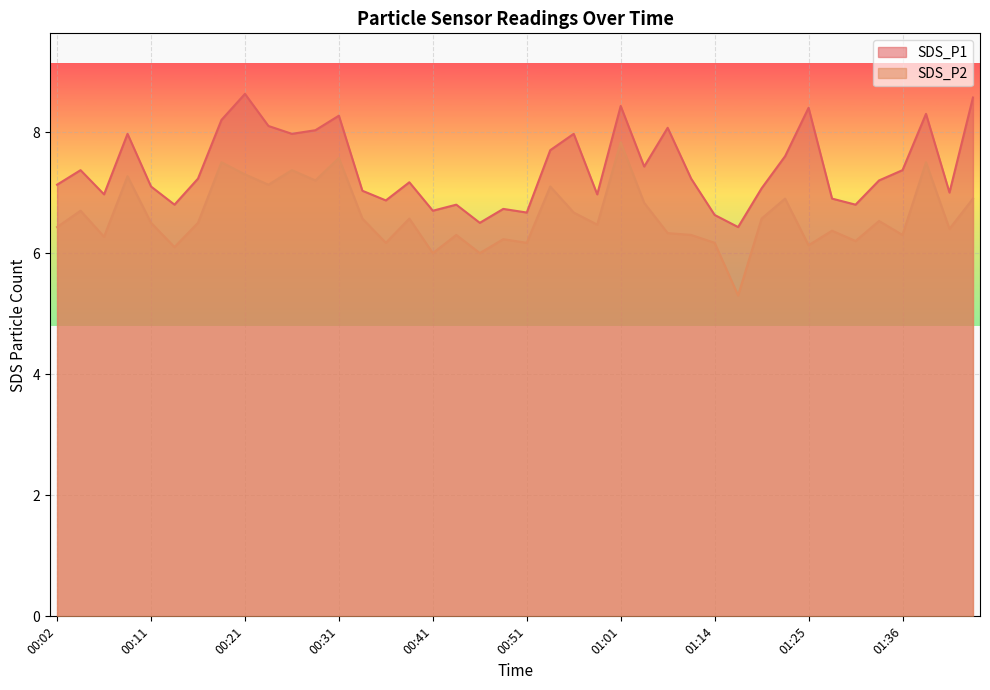

Reading left to right, transcribe all the data shown in this chart.

SDS_P1: 00:02=7.1	00:04=7.4	00:06=7.0	00:09=8.0	00:11=7.1	00:14=6.8	00:16=7.2	00:19=8.2	00:21=8.6	00:24=8.1	00:26=8.0	00:29=8.0	00:31=8.3	00:34=7.0	00:36=6.9	00:39=7.2	00:41=6.7	00:44=6.8	00:46=6.5	00:49=6.7	00:51=6.7	00:54=7.7	00:56=8.0	00:59=7.0	01:01=8.4	01:06=7.4	01:09=8.1	01:11=7.2	01:14=6.6	01:17=6.4	01:19=7.1	01:22=7.6	01:25=8.4	01:28=6.9	01:31=6.8	01:34=7.2	01:36=7.4	01:39=8.3	01:41=7.0	01:44=8.6
SDS_P2: 00:02=6.4	00:04=6.7	00:06=6.3	00:09=7.3	00:11=6.5	00:14=6.1	00:16=6.5	00:19=7.5	00:21=7.3	00:24=7.1	00:26=7.4	00:29=7.2	00:31=7.6	00:34=6.6	00:36=6.2	00:39=6.6	00:41=6.0	00:44=6.3	00:46=6.0	00:49=6.2	00:51=6.2	00:54=7.1	00:56=6.7	00:59=6.5	01:01=7.8	01:06=6.8	01:09=6.3	01:11=6.3	01:14=6.2	01:17=5.3	01:19=6.6	01:22=6.9	01:25=6.1	01:28=6.4	01:31=6.2	01:34=6.5	01:36=6.3	01:39=7.5	01:41=6.4	01:44=6.9